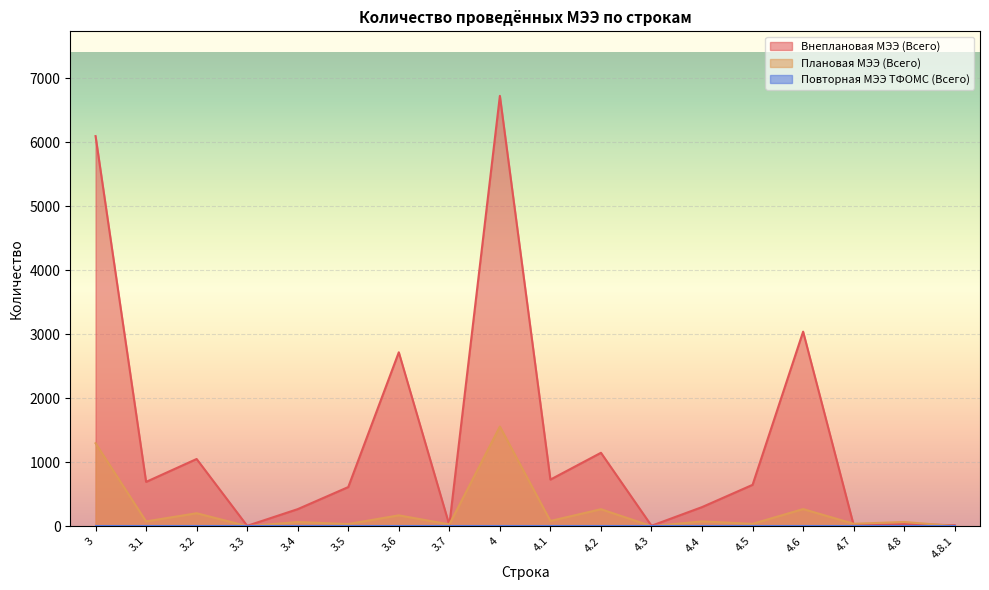

Reading right to left, extract all data points from this chart.

Внеплановая МЭЭ (Всего): 4.8.1=15	4.8=31	4.7=17	4.6=3041	4.5=646	4.4=298	4.3=6	4.2=1147	4.1=728	4=6727	3.7=17	3.6=2718	3.5=611	3.4=266	3.3=5	3.2=1050	3.1=692	3=6098
Плановая МЭЭ (Всего): 4.8.1=2	4.8=65	4.7=37	4.6=267	4.5=36	4.4=74	4.3=0	4.2=265	4.1=81	4=1557	3.7=27	3.6=169	3.5=33	3.4=64	3.3=0	3.2=202	3.1=74	3=1296